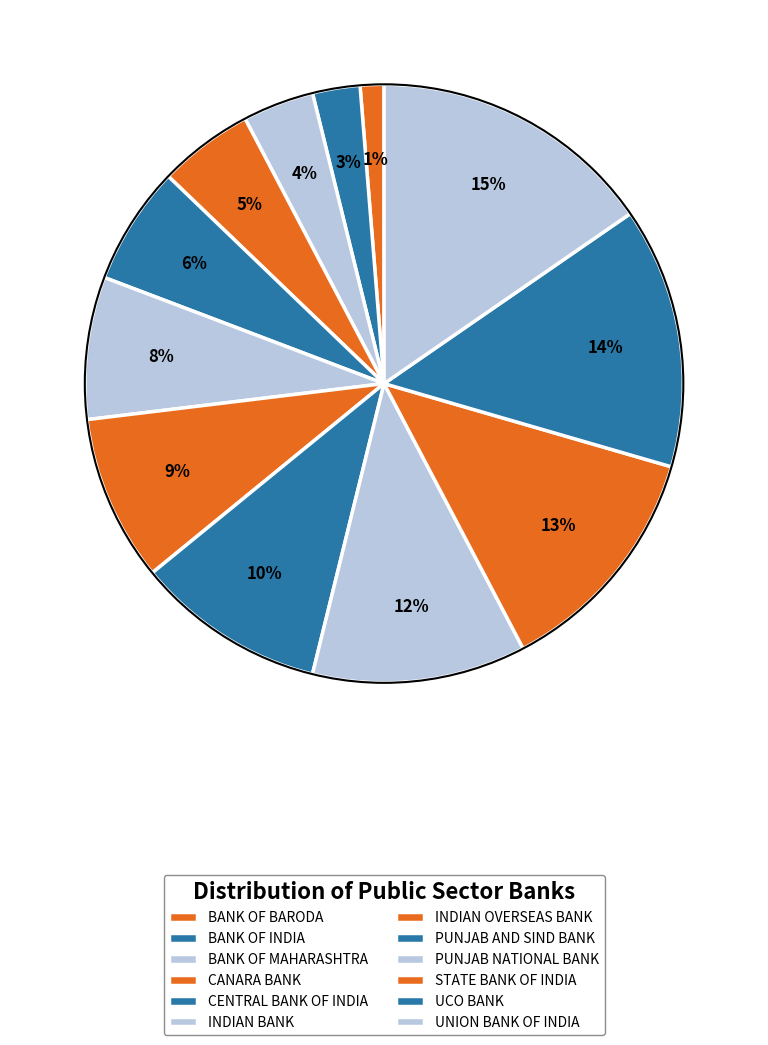

True or false: CENTRAL BANK OF INDIA accounts for 6% of the total.

True